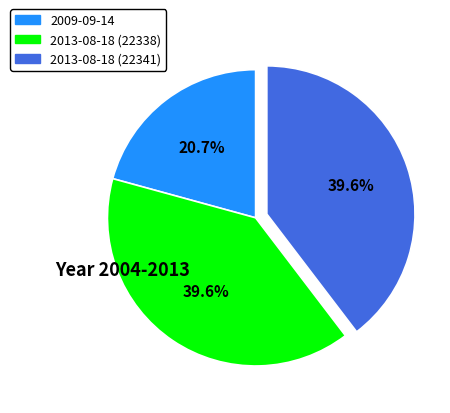

Is the sum of 2013-08-18 (22338) and 2009-09-14 greater than half?

Yes